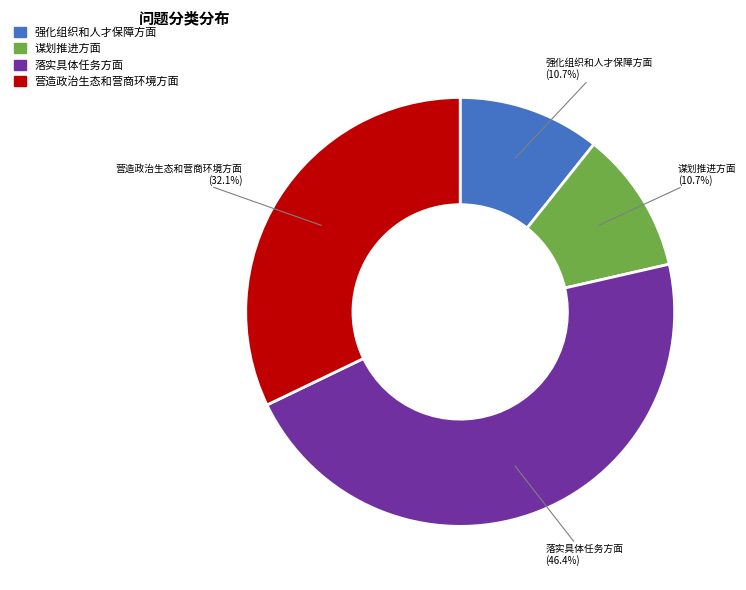

What is the largest slice in the pie chart?

落实具体任务方面